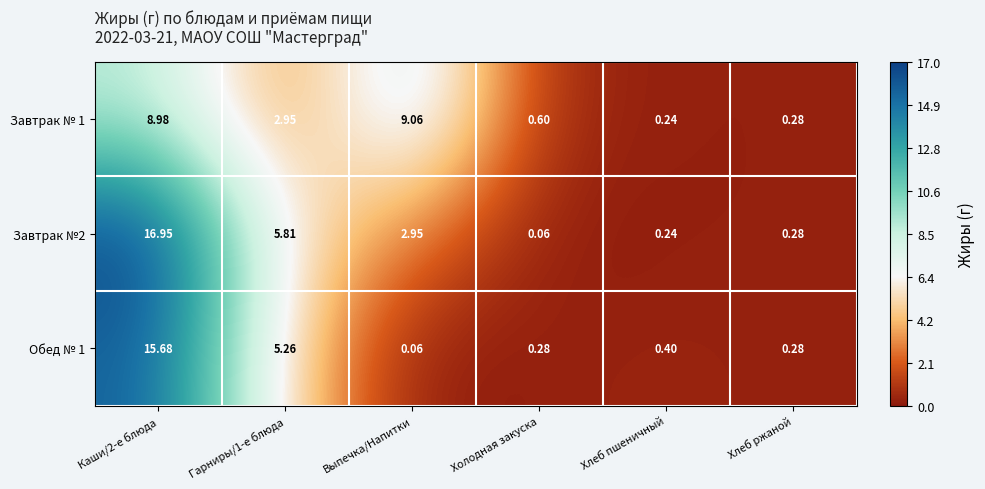

Is the value of Обед № 1 at Холодная закуска greater than the value of Завтрак №2 at Выпечка/Напитки?

No